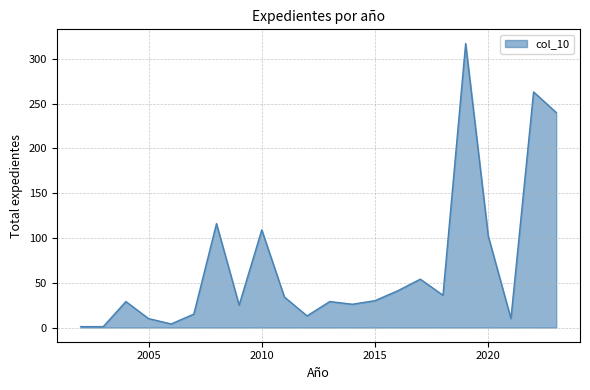

What is the difference between the maximum and minimum values?

316